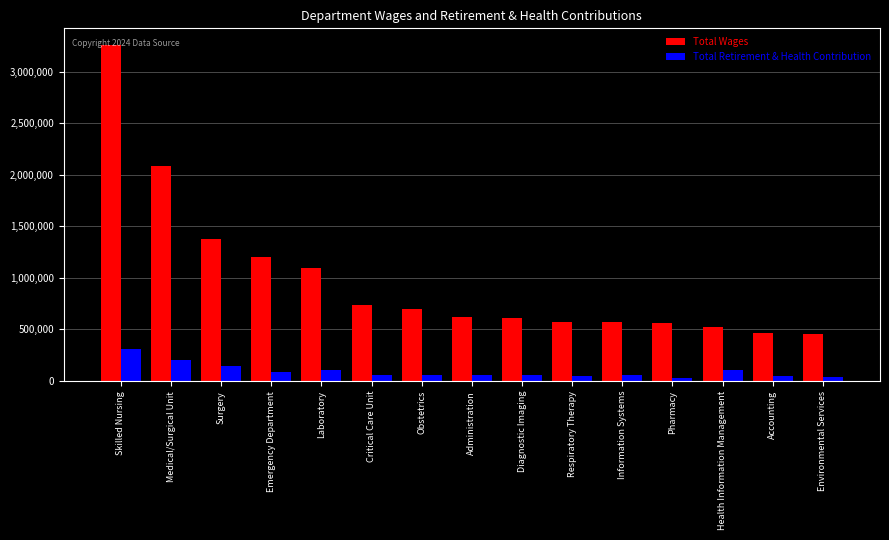

What is the total value across all series at Surgery?

1524613